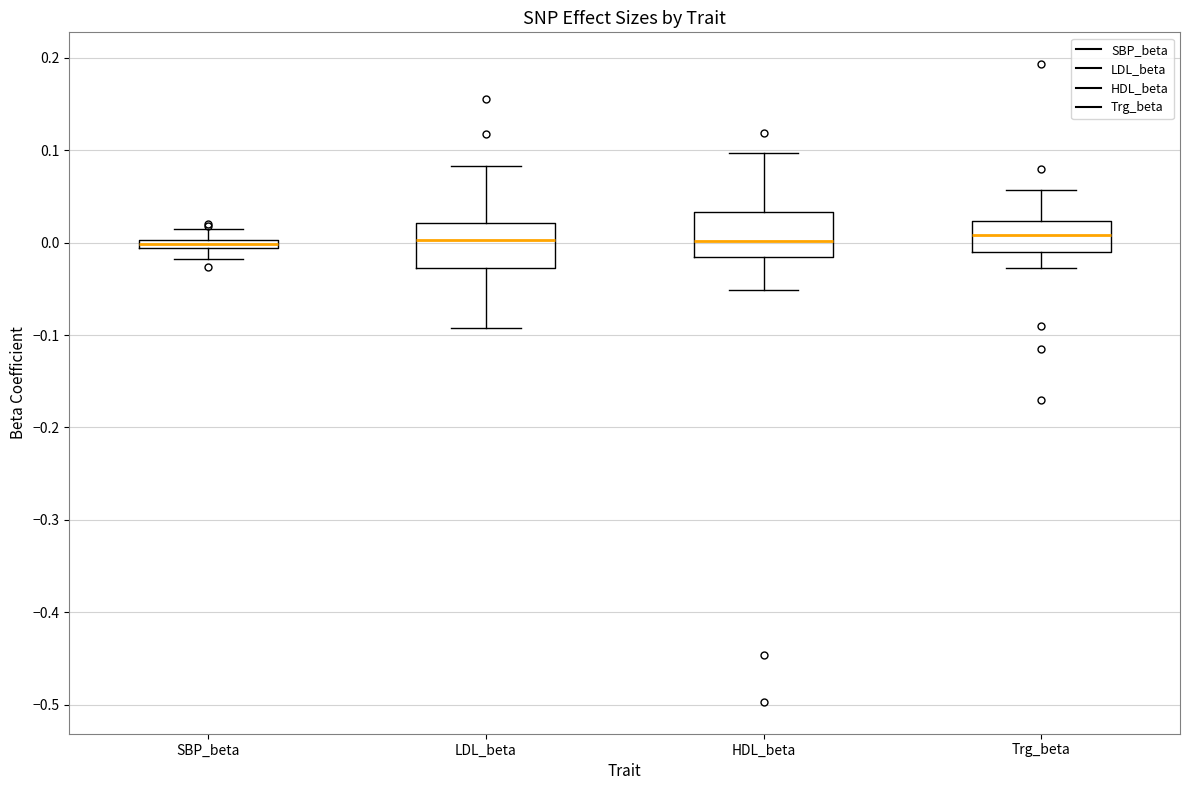

Where does the lower whisker of the box for SBP_beta end on the y-axis? The values are not printed on the chart, so give them approximately, as read against the axis.

-0.02